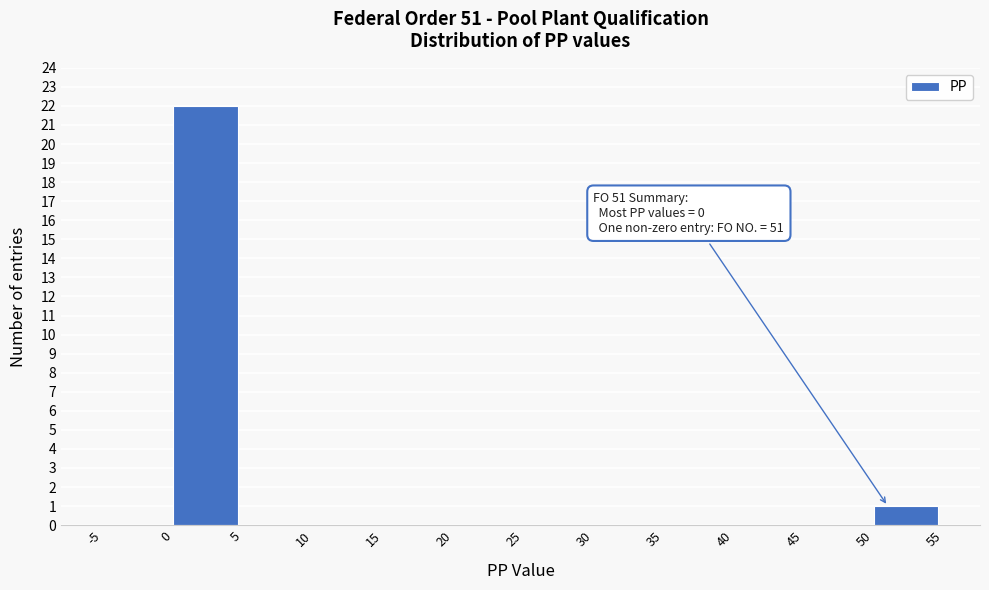

Over which range of the x-axis is the bar tallest?

0 to 5